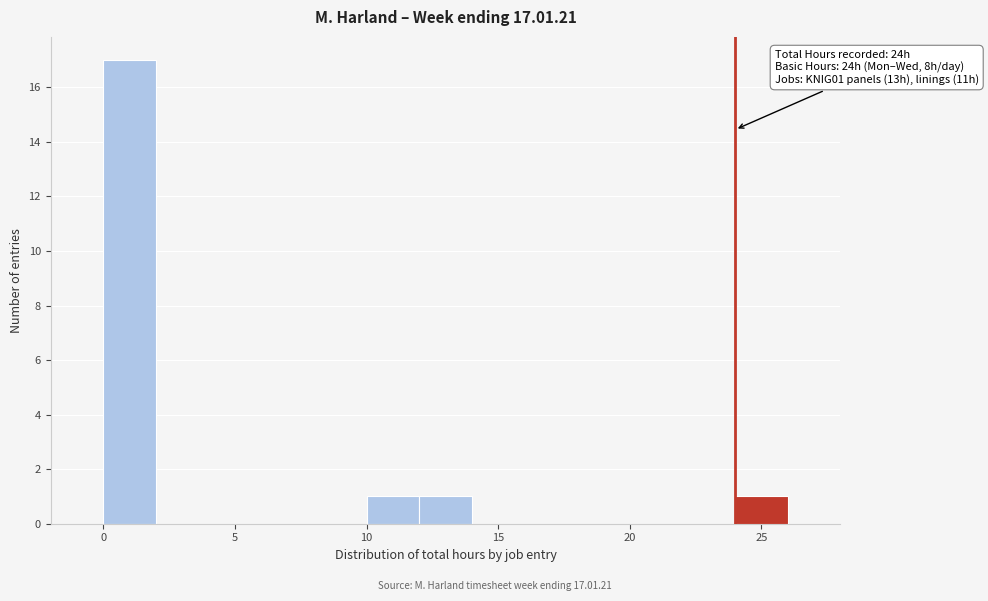

Which range on the x-axis has the tallest bar?

0 to 2